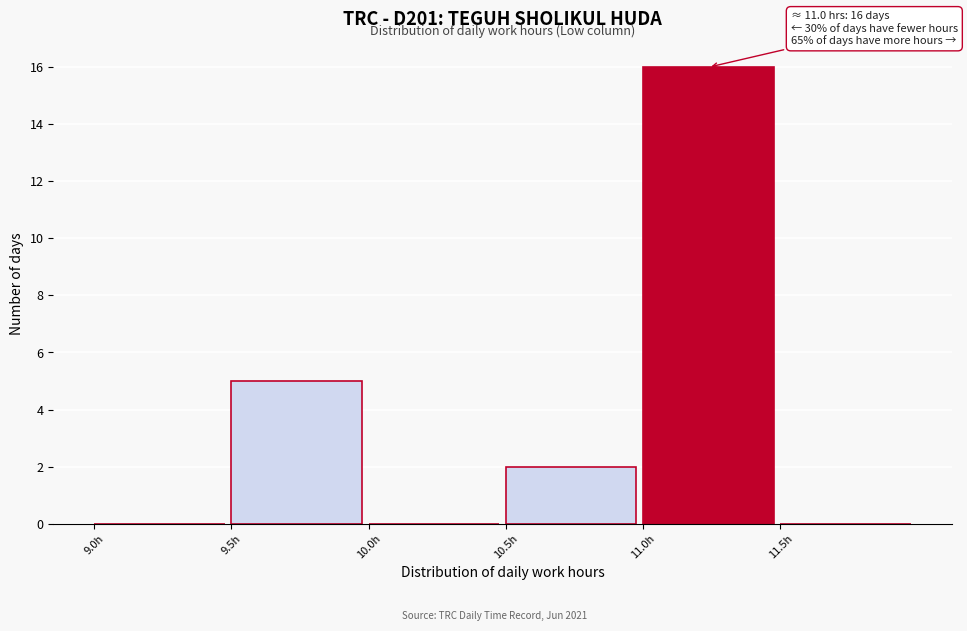

Over which range of the x-axis is the bar tallest?

11.0 to 11.5